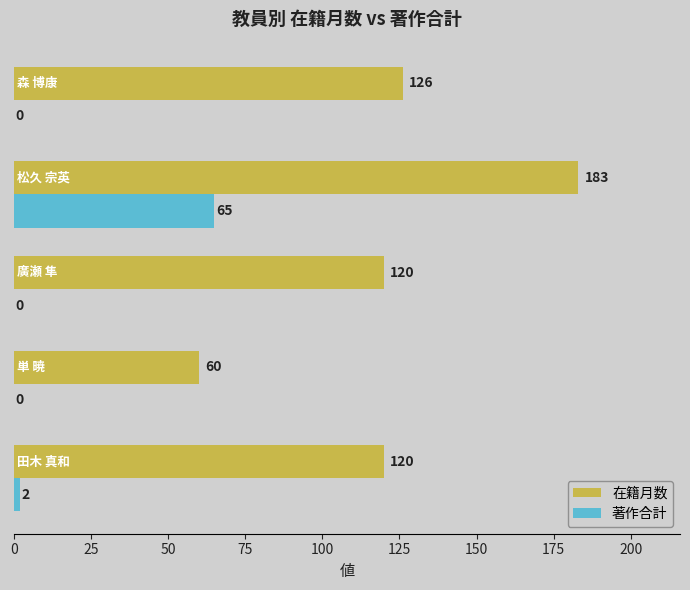

What is the maximum value for 在籍月数?

183